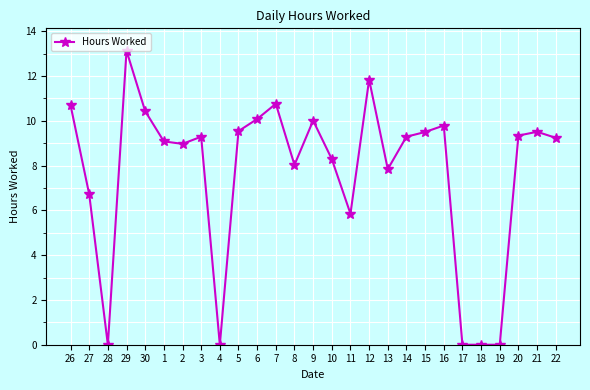

What is the difference between the maximum and minimum values?

13.1